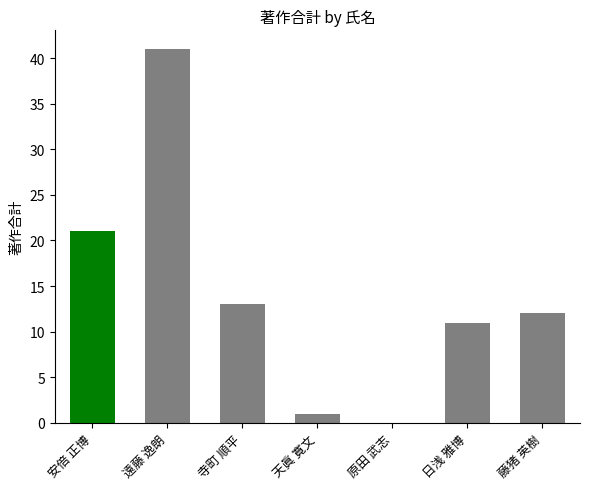

What is the difference between the values at 遠藤 逸朗 and 寺町 順平?

28